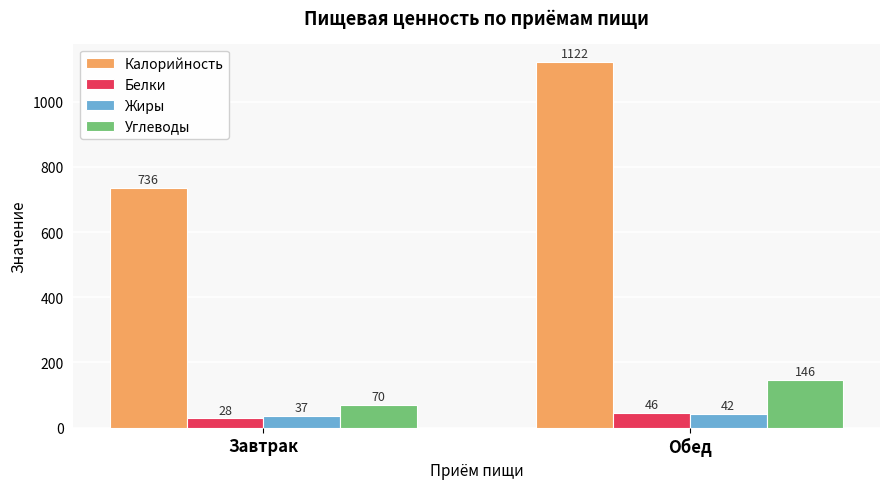

Reading left to right, extract all data points from this chart.

Калорийность: 736	1122
Белки: 28	46
Жиры: 37	42
Углеводы: 70	146